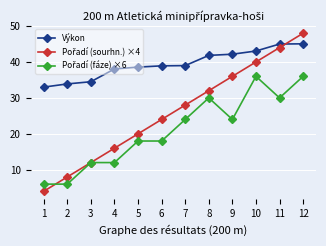

What is the greatest value displayed?

48.0